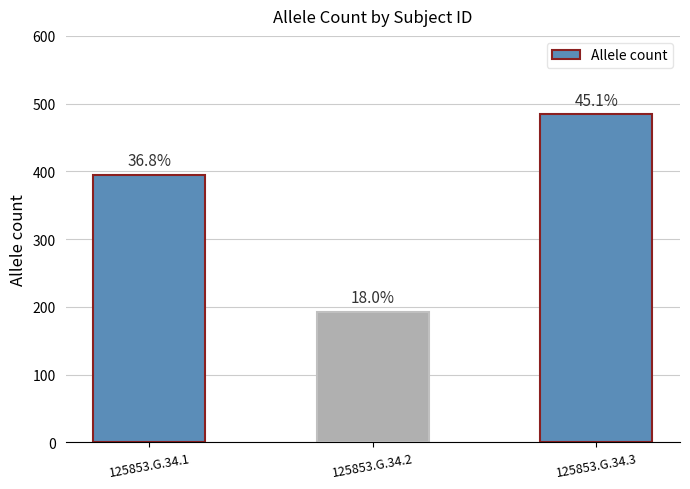

Are the bars horizontal?

No